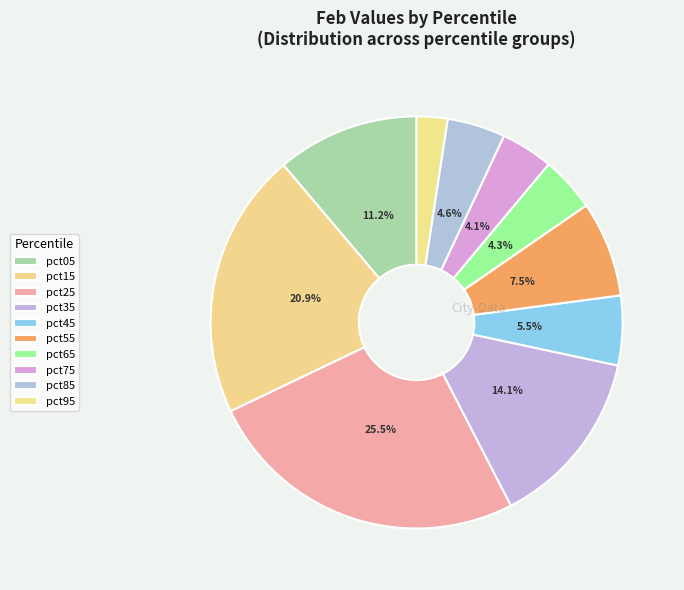

How many segments does this pie chart have?

10